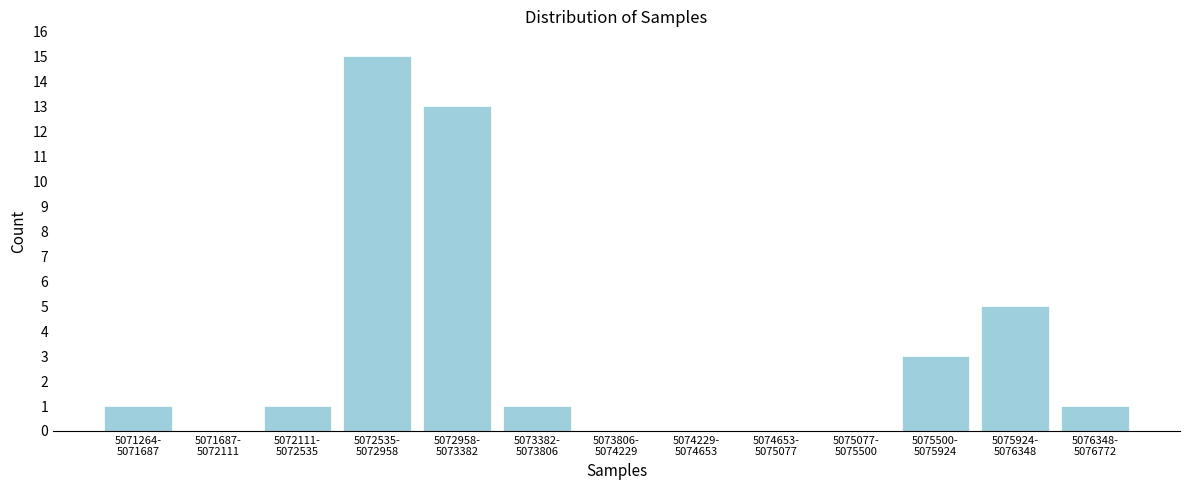

What is the maximum value shown in the chart?

15